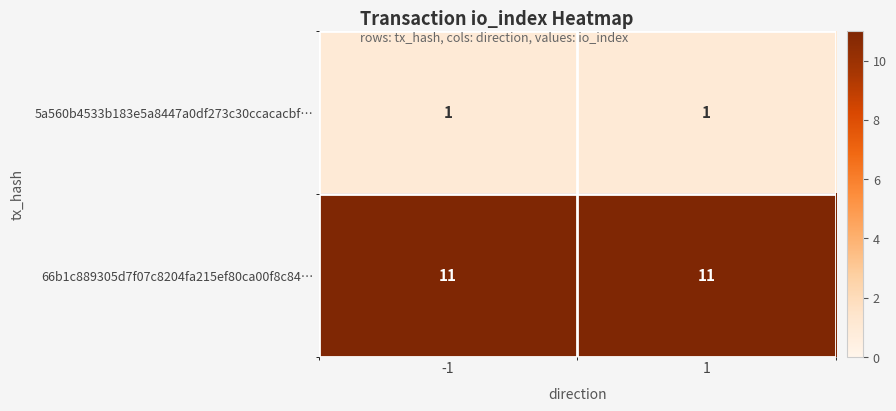

Is it true that 66b1c889305d7f07c8204fa215ef80ca00f8c84… equals 11 at -1?

True